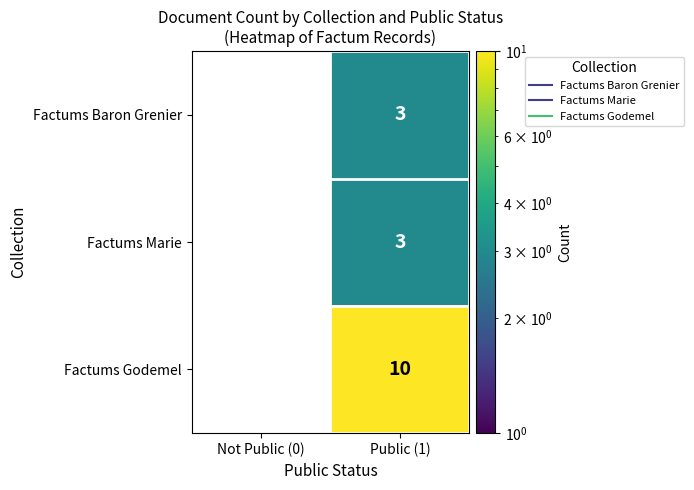

The value of Factums Marie at Public (1) is 3. True or false?

True